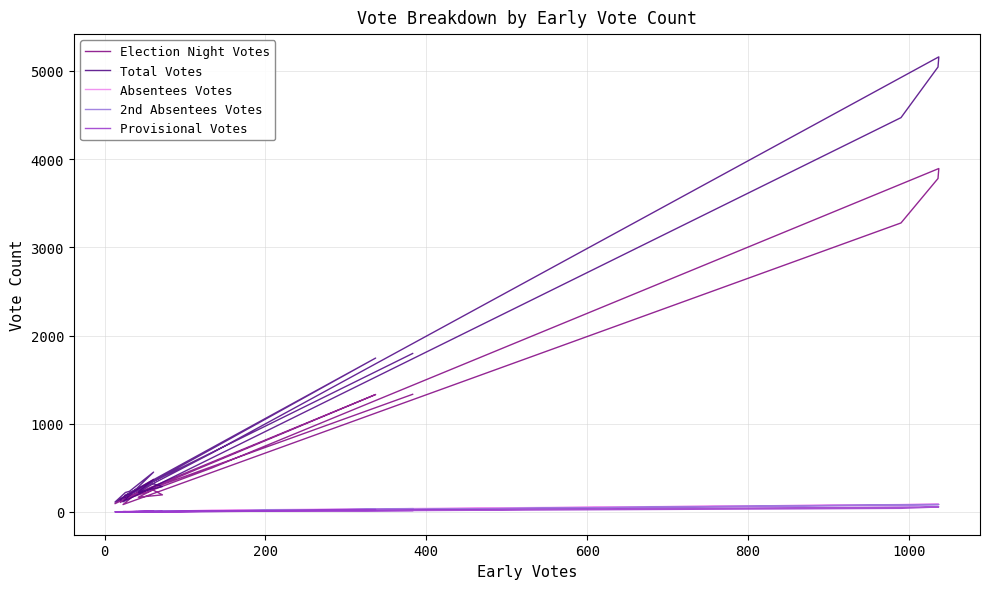

True or false: Provisional Votes and Total Votes cross at least once.

False